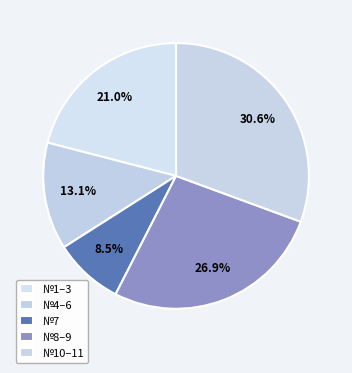

Is there a majority slice in this chart?

No